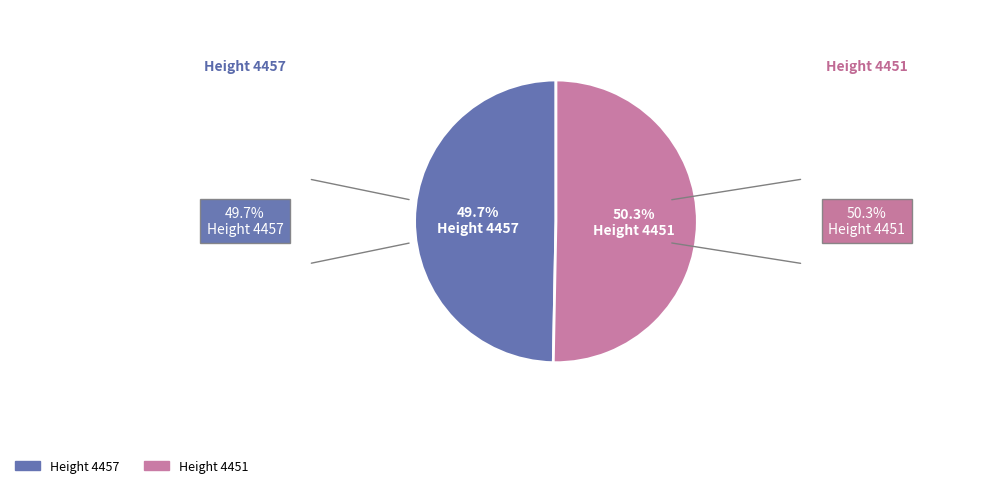

Does any single category account for the majority?

Yes